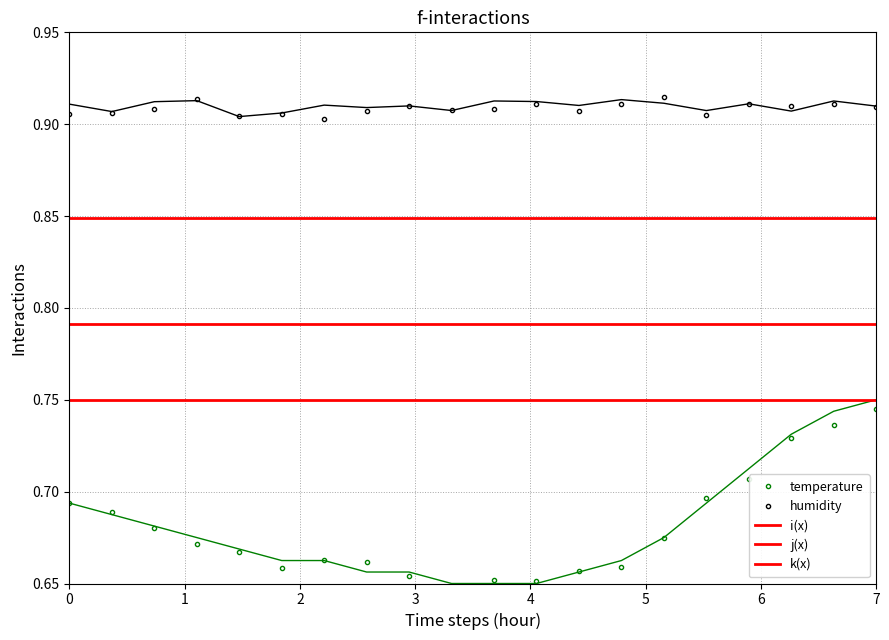

Count the temperature values in the range 0 to 1.

20